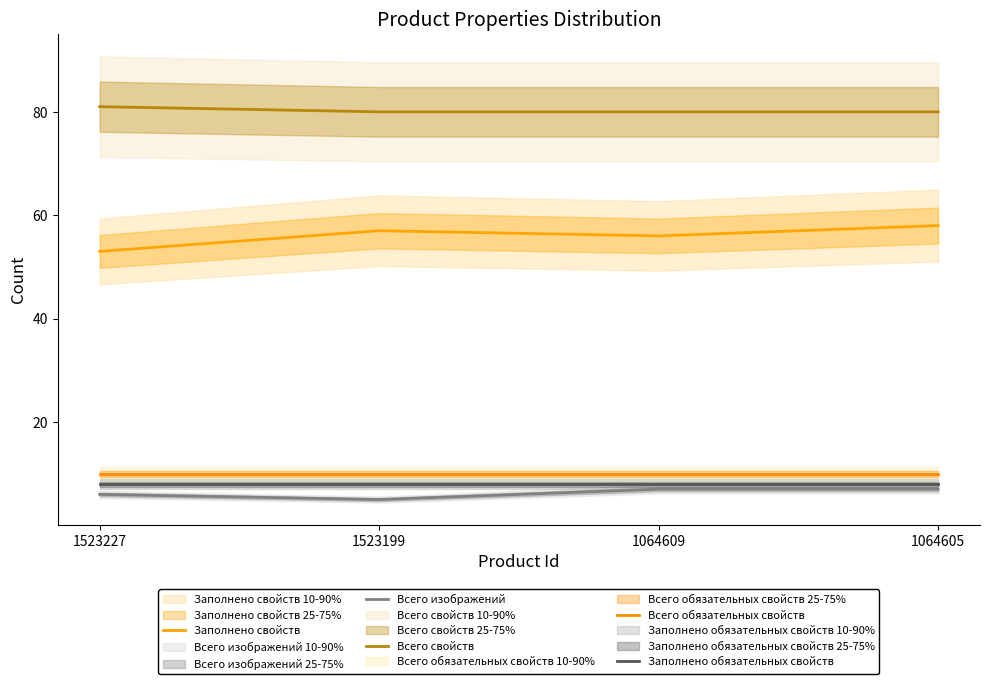

At which category is the sum across all series the highest?

1064605